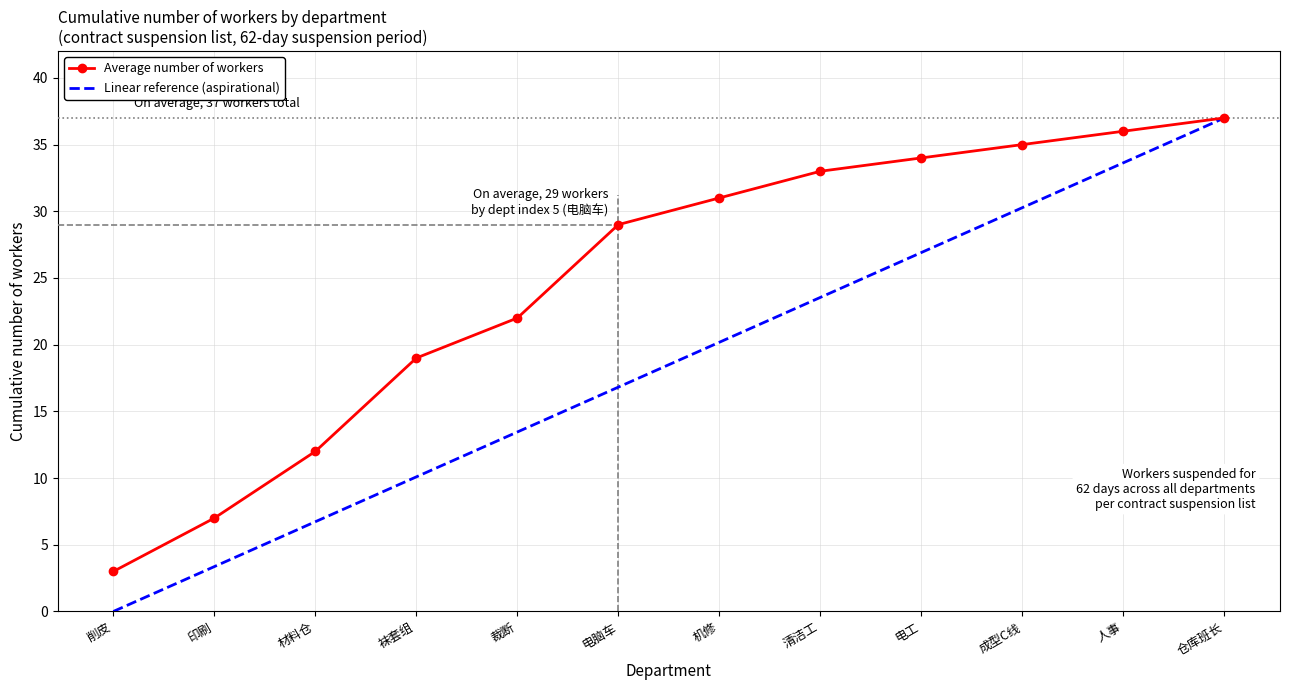

What is the spread (max minus min) of values at 电脑车?

12.2